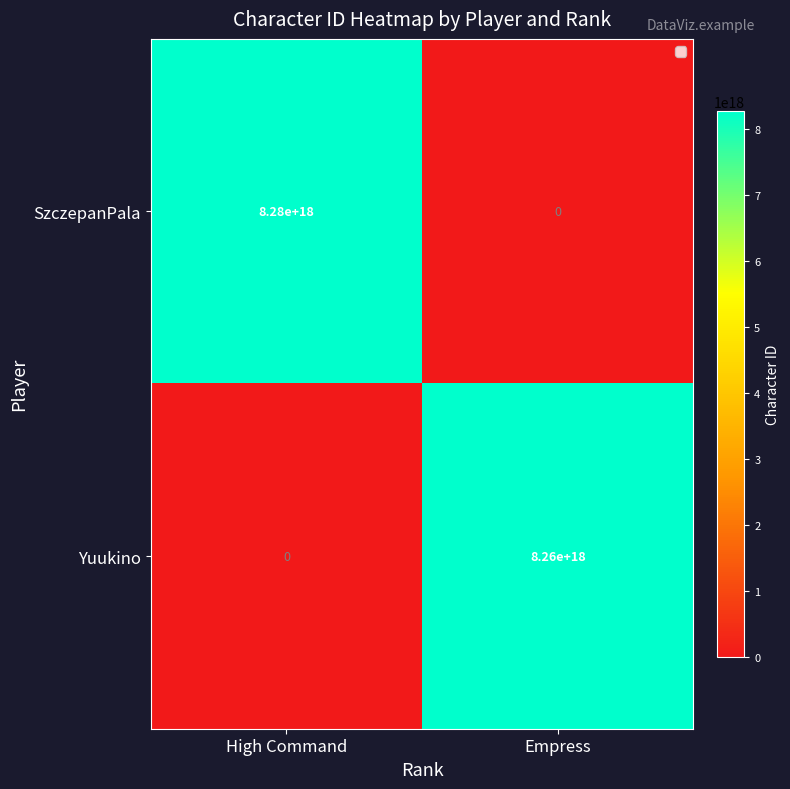

Between High Command and Empress, which series saw the biggest shift?

SzczepanPala